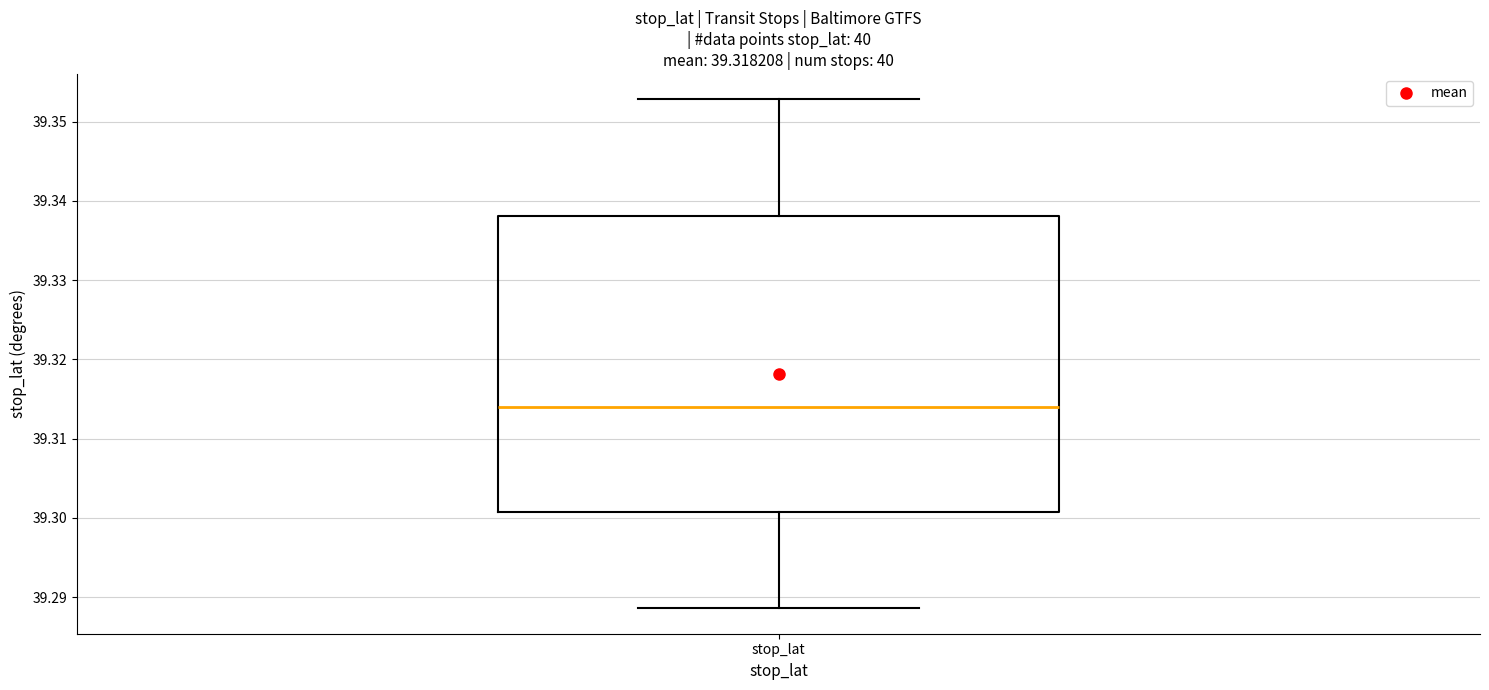

Transcribe this box plot: give where the median line is, the range the box spans, and where the two whiskers end, as read against the y-axis. The values are not printed on the chart, so give them approximately, as read against the axis.

median 39.314, box 39.301 to 39.338, whiskers 39.289 to 39.353